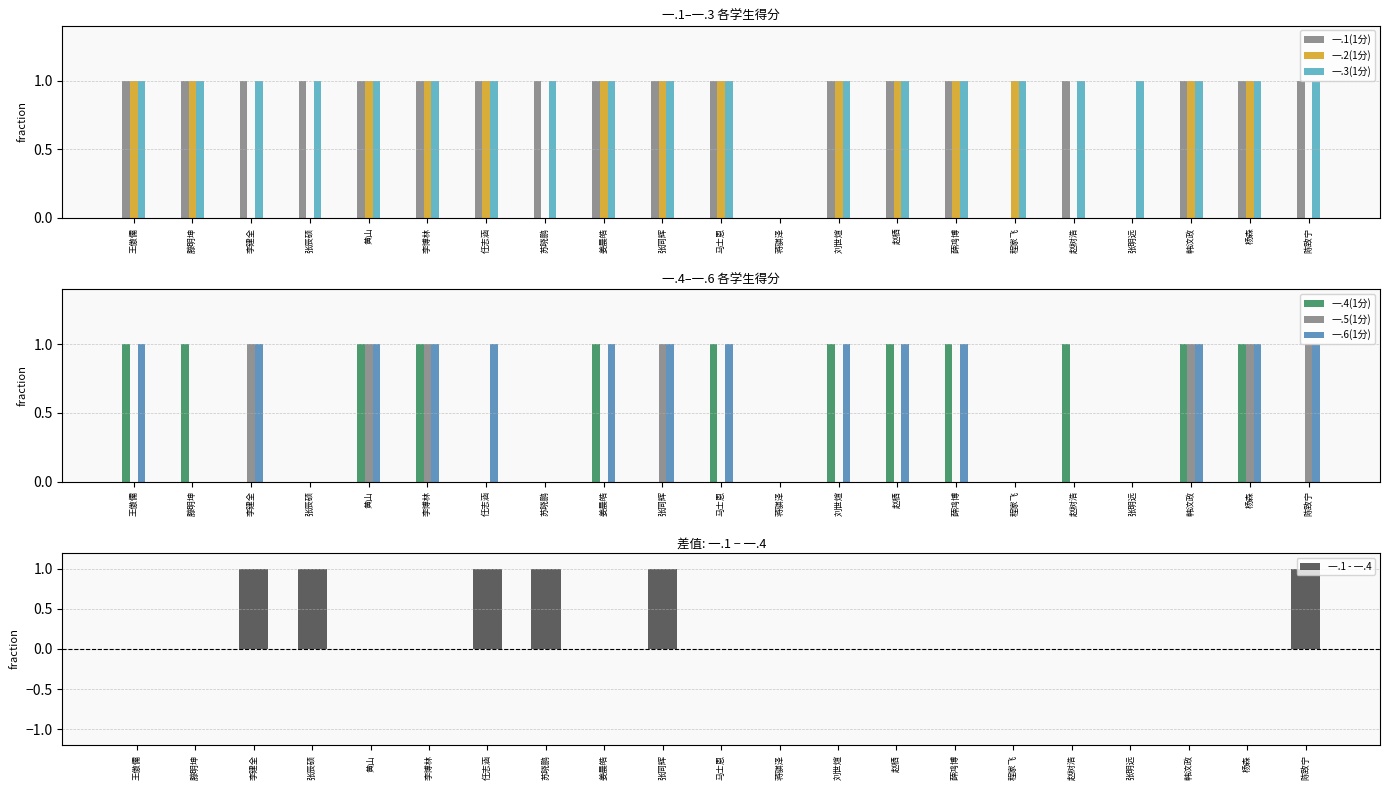

Which series changed the most between 李博林 and 杨森?

一.1(1分)